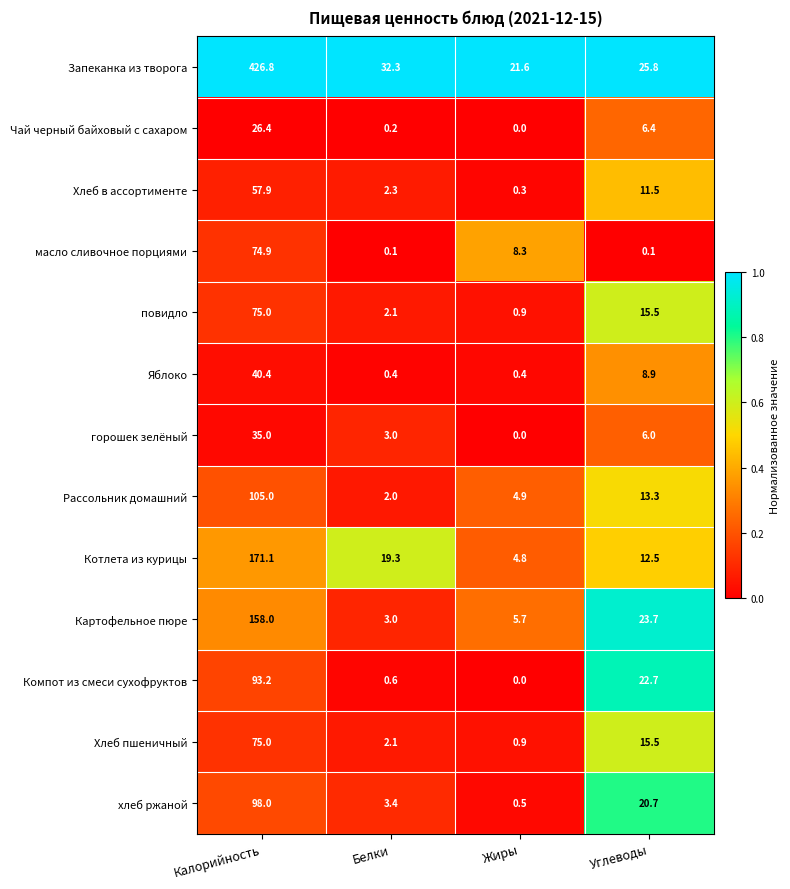

What is the difference between the second highest and minimum values in the Чай черный байховый с сахаром series?

6.4